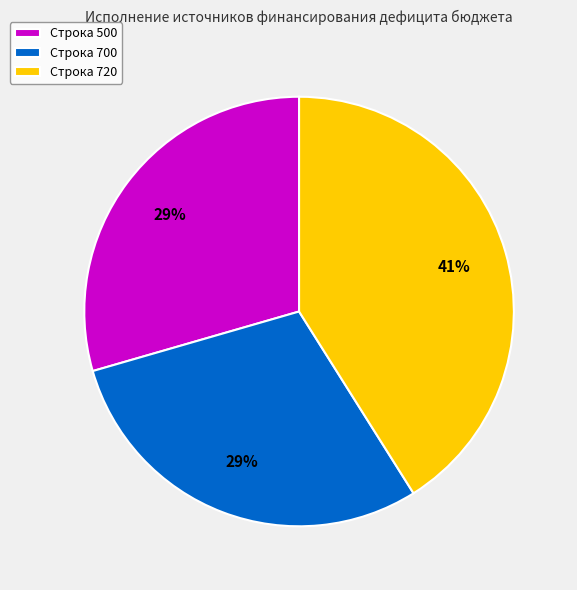

Count the number of slices in the pie.

3